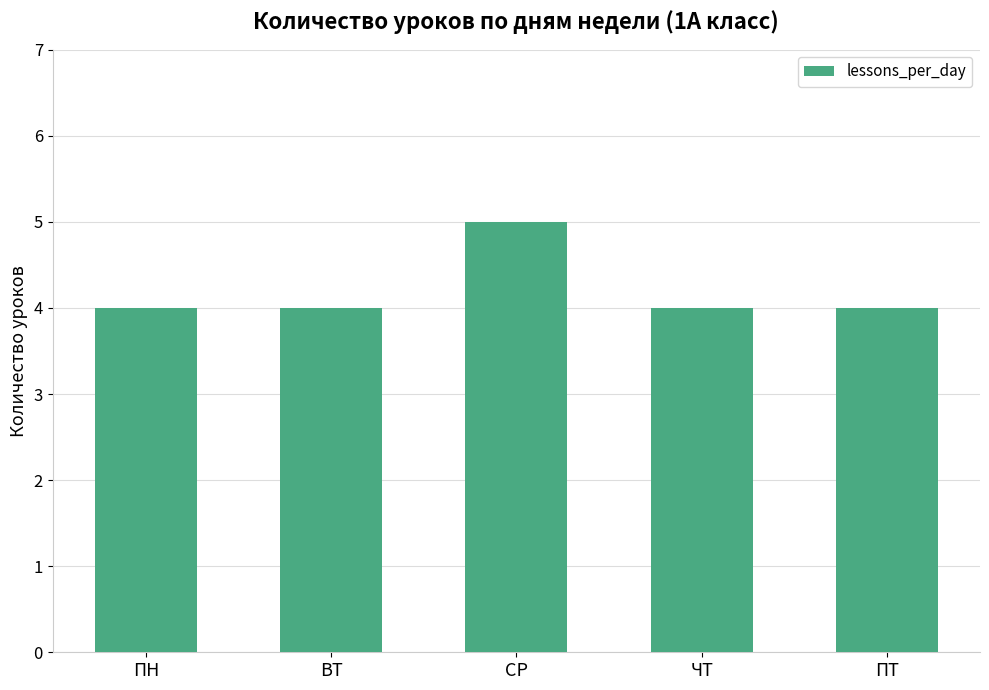

What is the sum of all values?

21